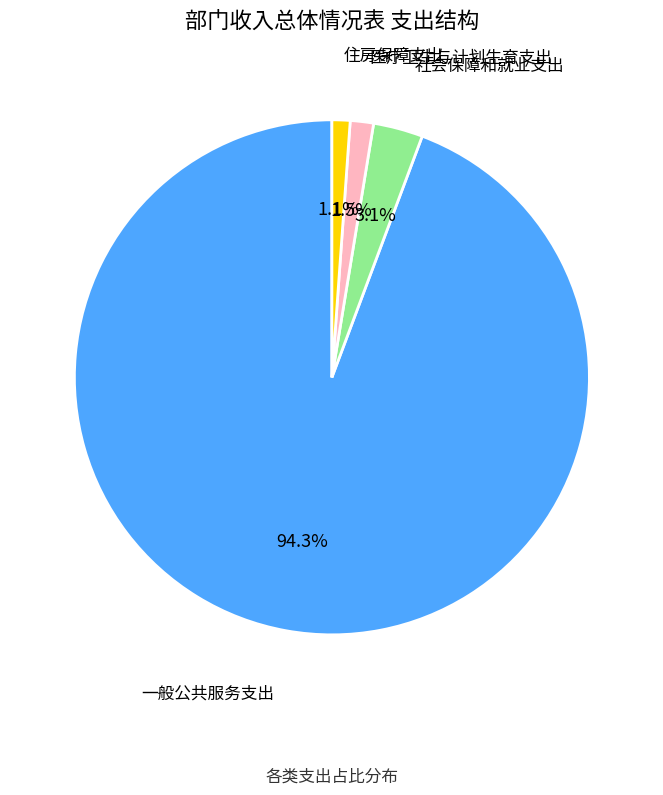

Does any single category account for the majority?

Yes